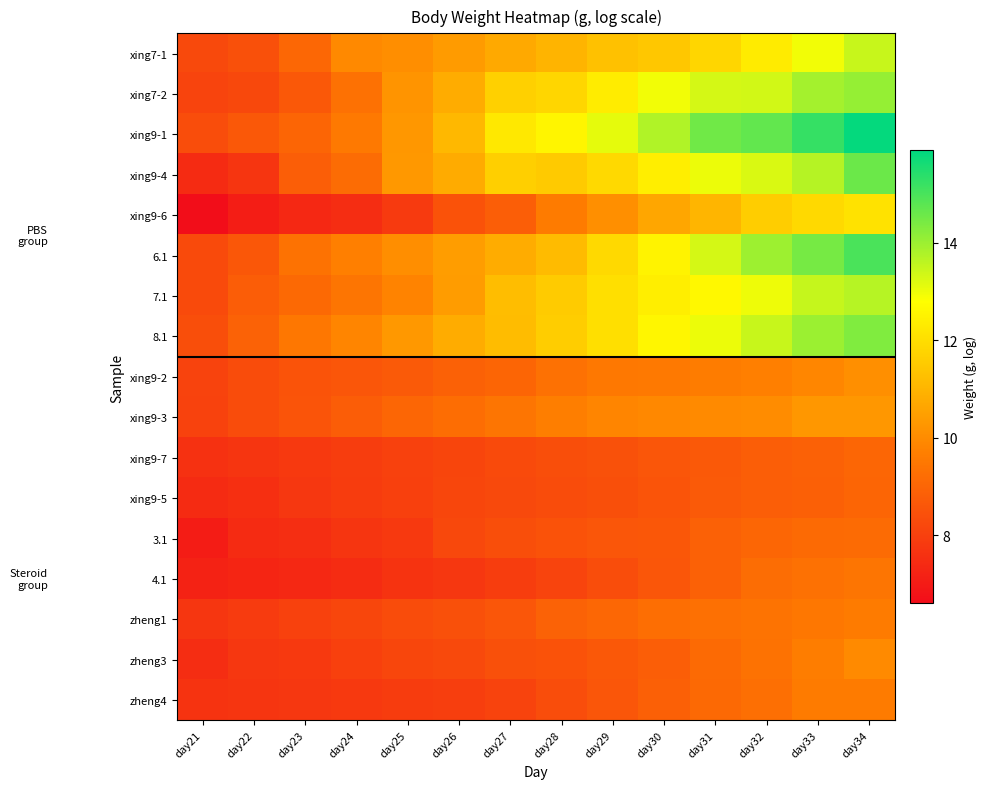

Reading left to right, extract all data points from this chart.

xing7-1: day21=8.2	day22=8.4	day23=9.1	day24=10.0	day25=10.1	day26=10.4	day27=10.7	day28=11.0	day29=11.3	day30=11.4	day31=11.8	day32=12.3	day33=12.9	day34=13.5
xing7-2: day21=8.1	day22=8.2	day23=8.7	day24=9.3	day25=10.2	day26=10.8	day27=11.7	day28=11.8	day29=12.3	day30=12.9	day31=13.3	day32=13.3	day33=13.9	day34=14.1
xing9-1: day21=8.3	day22=8.7	day23=9.0	day24=9.5	day25=10.3	day26=11.1	day27=12.2	day28=12.6	day29=13.1	day30=13.8	day31=14.5	day32=14.7	day33=15.2	day34=15.8
xing9-4: day21=7.4	day22=7.7	day23=8.8	day24=9.2	day25=10.3	day26=10.8	day27=11.6	day28=11.5	day29=11.9	day30=12.4	day31=13.0	day32=13.3	day33=13.7	day34=14.6
xing9-6: day21=6.6	day22=7.1	day23=7.3	day24=7.5	day25=7.8	day26=8.5	day27=8.8	day28=9.6	day29=10.1	day30=10.7	day31=11.0	day32=11.6	day33=11.9	day34=12.1
6.1: day21=8.3	day22=8.6	day23=9.4	day24=9.7	day25=10.1	day26=10.4	day27=10.8	day28=11.2	day29=11.9	day30=12.5	day31=13.3	day32=14.0	day33=14.5	day34=15.0
7.1: day21=8.3	day22=8.8	day23=9.1	day24=9.4	day25=9.8	day26=10.4	day27=11.2	day28=11.6	day29=12.0	day30=12.4	day31=12.6	day32=13.0	day33=13.5	day34=13.7
8.1: day21=8.4	day22=8.9	day23=9.5	day24=9.8	day25=10.3	day26=10.8	day27=11.2	day28=11.6	day29=12.0	day30=12.6	day31=13.0	day32=13.5	day33=14.0	day34=14.3
xing9-2: day21=8.1	day22=8.3	day23=8.5	day24=8.6	day25=8.7	day26=8.9	day27=9.0	day28=9.3	day29=9.5	day30=9.6	day31=9.6	day32=9.7	day33=9.9	day34=10.1
xing9-3: day21=8.1	day22=8.3	day23=8.5	day24=8.8	day25=9.0	day26=9.2	day27=9.4	day28=9.7	day29=9.8	day30=9.9	day31=10.0	day32=10.0	day33=10.3	day34=10.3
xing9-7: day21=7.6	day22=7.7	day23=7.8	day24=7.9	day25=8.1	day26=8.1	day27=8.3	day28=8.4	day29=8.5	day30=8.6	day31=8.7	day32=8.8	day33=8.9	day34=9.0
xing9-5: day21=7.4	day22=7.5	day23=7.8	day24=7.9	day25=8.0	day26=8.2	day27=8.2	day28=8.3	day29=8.4	day30=8.6	day31=8.7	day32=8.8	day33=8.9	day34=9.0
3.1: day21=7.0	day22=7.5	day23=7.5	day24=7.7	day25=7.8	day26=8.2	day27=8.4	day28=8.5	day29=8.6	day30=8.6	day31=8.9	day32=9.0	day33=9.1	day34=9.2
4.1: day21=7.2	day22=7.3	day23=7.3	day24=7.5	day25=7.7	day26=7.8	day27=7.9	day28=8.1	day29=8.3	day30=8.6	day31=8.9	day32=9.2	day33=9.3	day34=9.4
zheng1: day21=7.7	day22=7.9	day23=8.0	day24=8.2	day25=8.3	day26=8.4	day27=8.6	day28=8.9	day29=9.1	day30=9.2	day31=9.3	day32=9.4	day33=9.5	day34=9.6
zheng3: day21=7.5	day22=7.8	day23=7.8	day24=8.0	day25=8.2	day26=8.2	day27=8.4	day28=8.5	day29=8.7	day30=8.8	day31=9.1	day32=9.4	day33=9.7	day34=10.0
zheng4: day21=7.7	day22=7.7	day23=7.8	day24=7.8	day25=7.9	day26=8.0	day27=8.1	day28=8.3	day29=8.6	day30=8.9	day31=9.1	day32=9.3	day33=9.6	day34=9.6